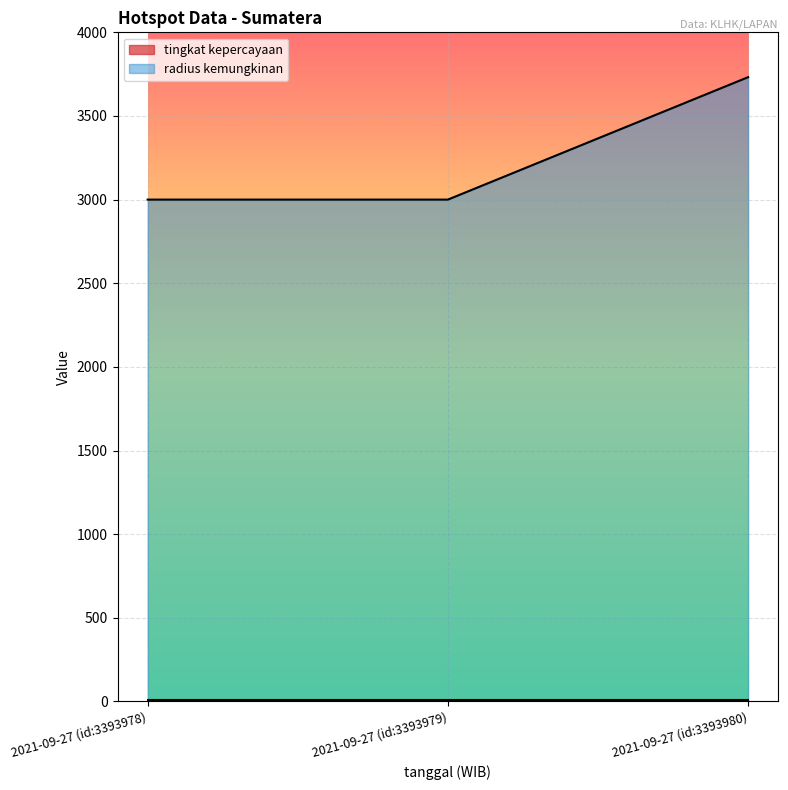

Which has a higher value, 2021-09-27 (id:3393979) or 2021-09-27 (id:3393978)?

2021-09-27 (id:3393979)